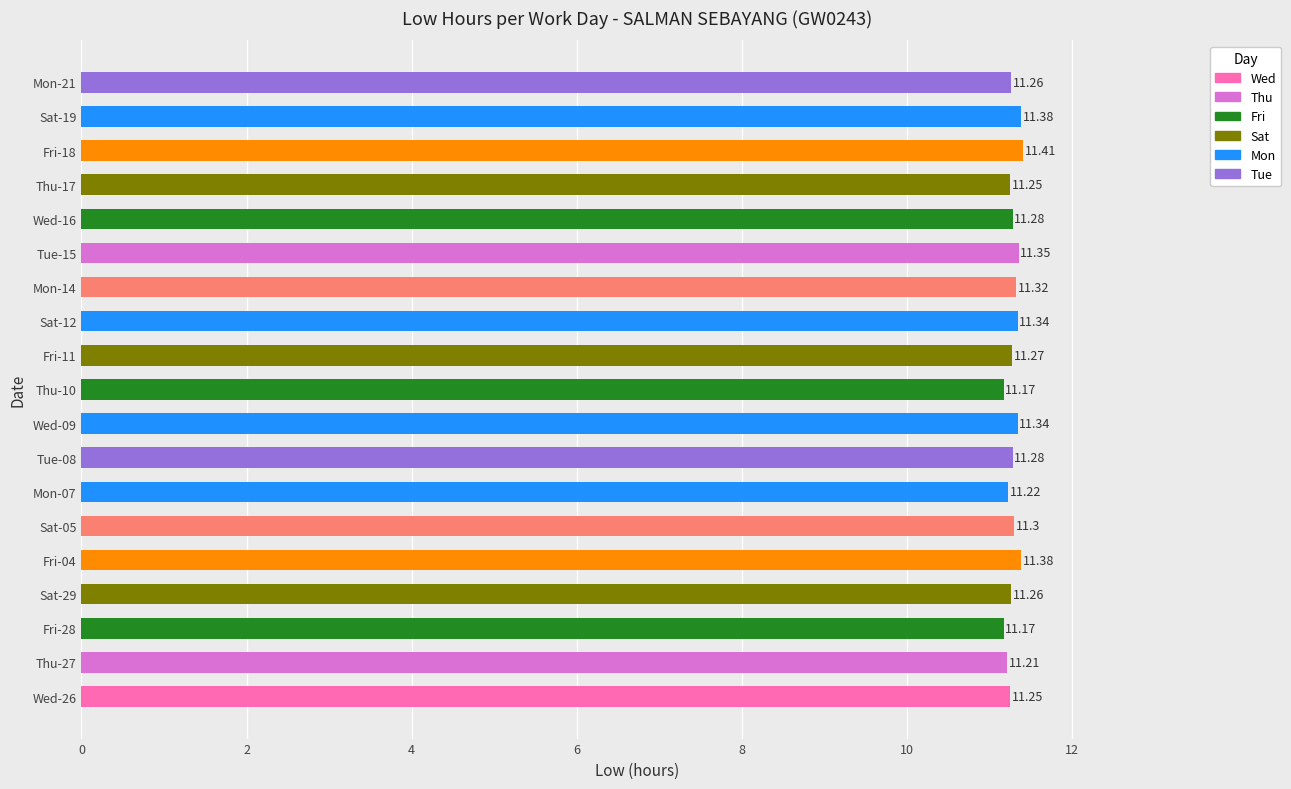

Are the bars horizontal?

Yes